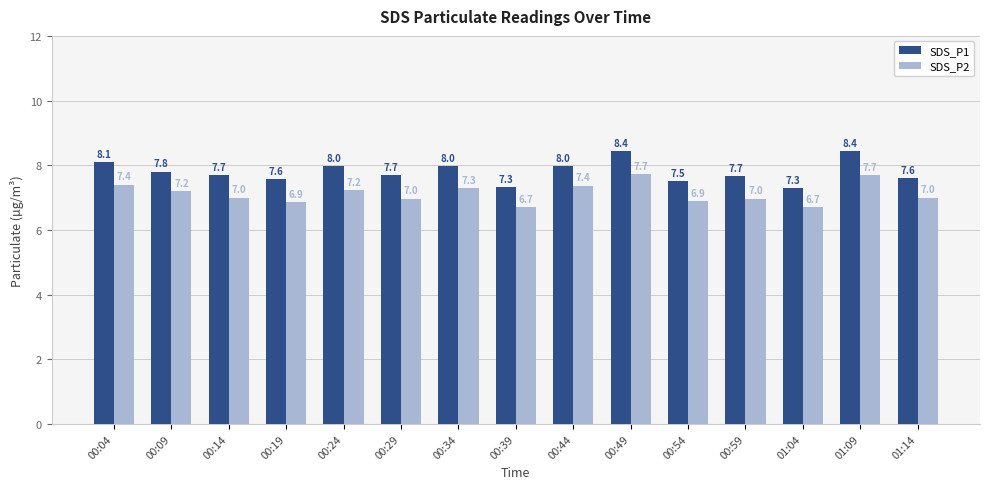

What position from the left is 01:09?

14